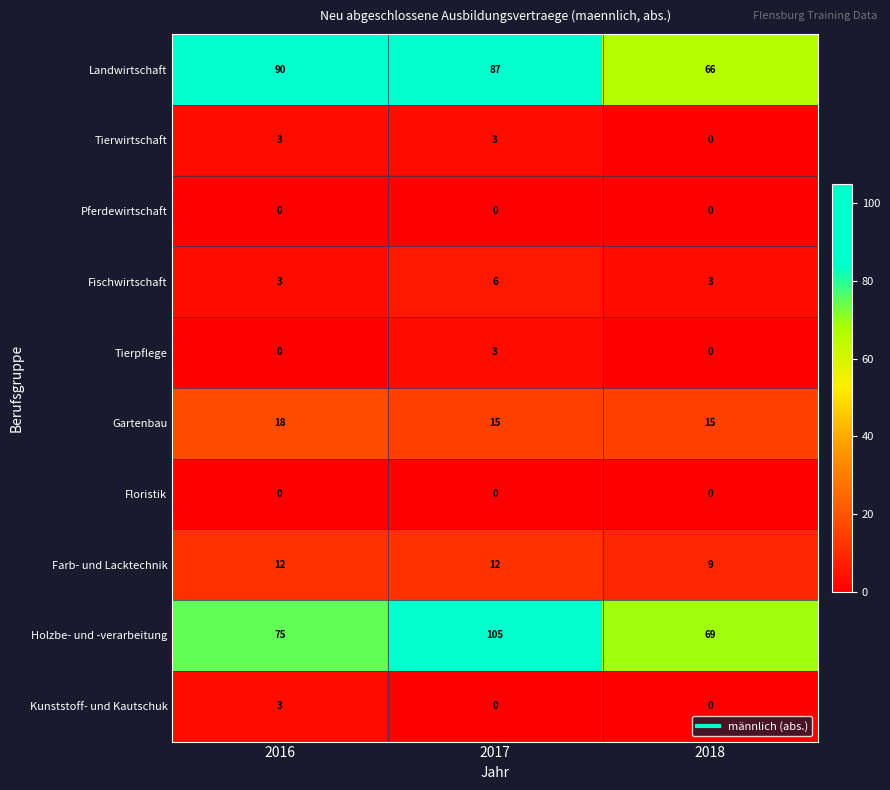

Count the Farb- und Lacktechnik values in the range 9 to 12.

3